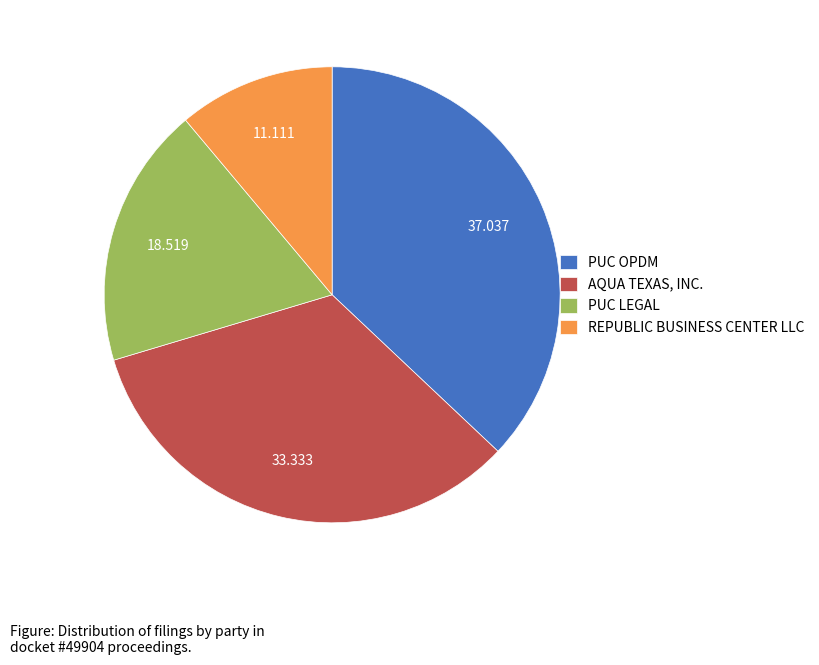

Does any single category account for the majority?

No